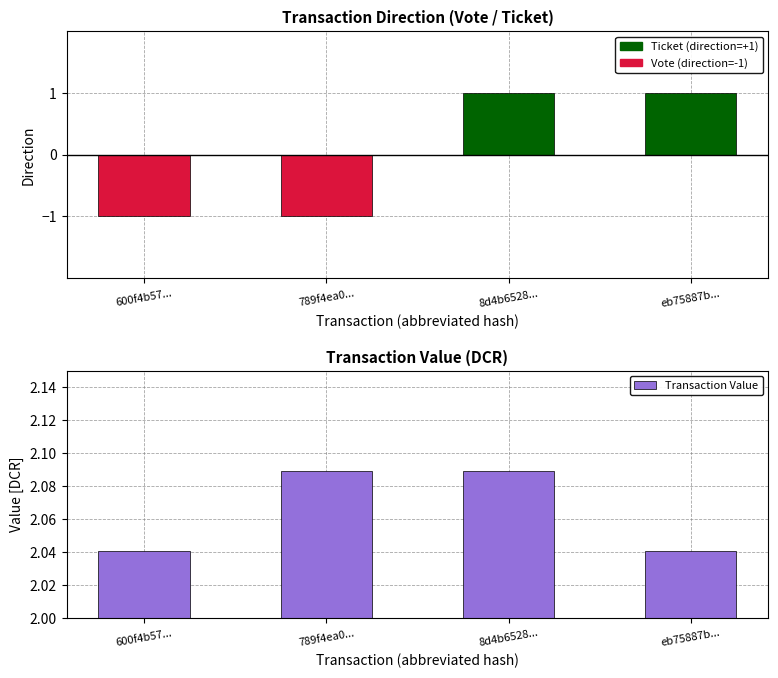

Where is the data nearest to the value 2?

600f4b57...